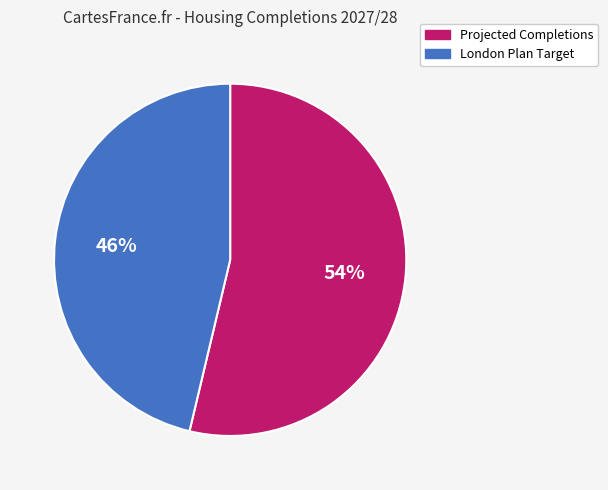

What is the smallest slice in the pie chart?

London Plan Target